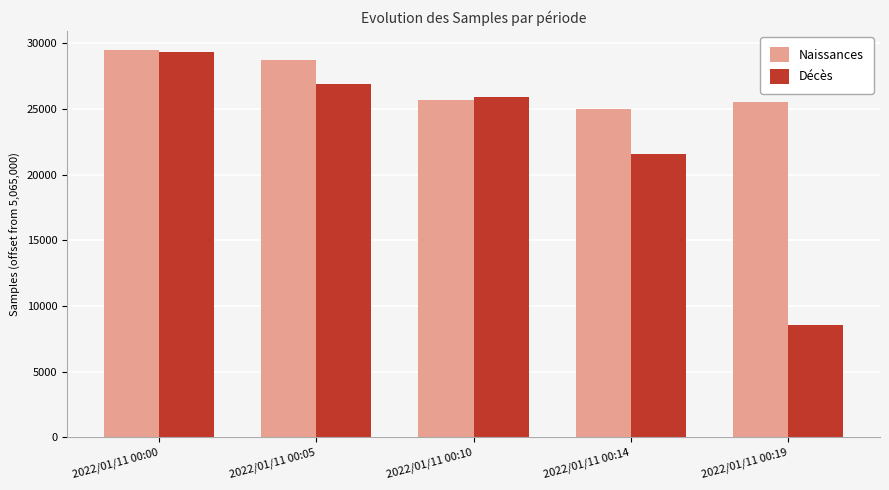

Which category has the highest value across all series?

2022/01/11 00:00